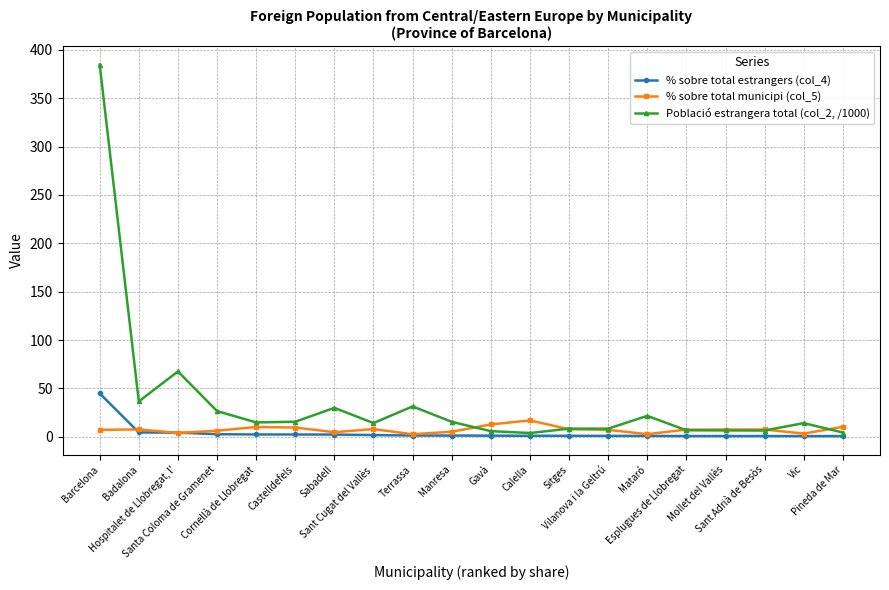

What is the difference between the maximum and minimum values in the % sobre total municipi (col_5) series?

14.3